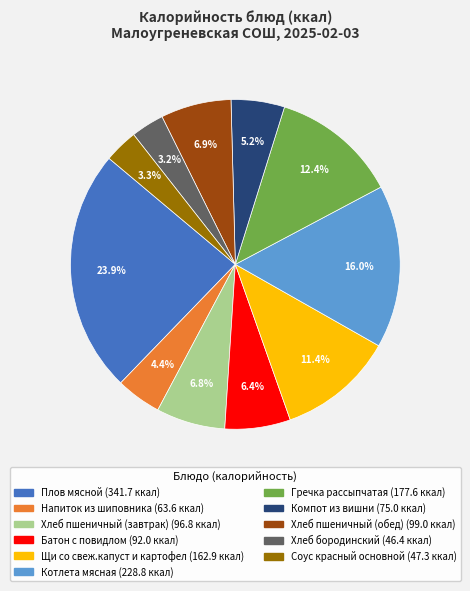

What percentage do Хлеб пшеничный (завтрак) and Напиток из шиповника together represent?

11.2%